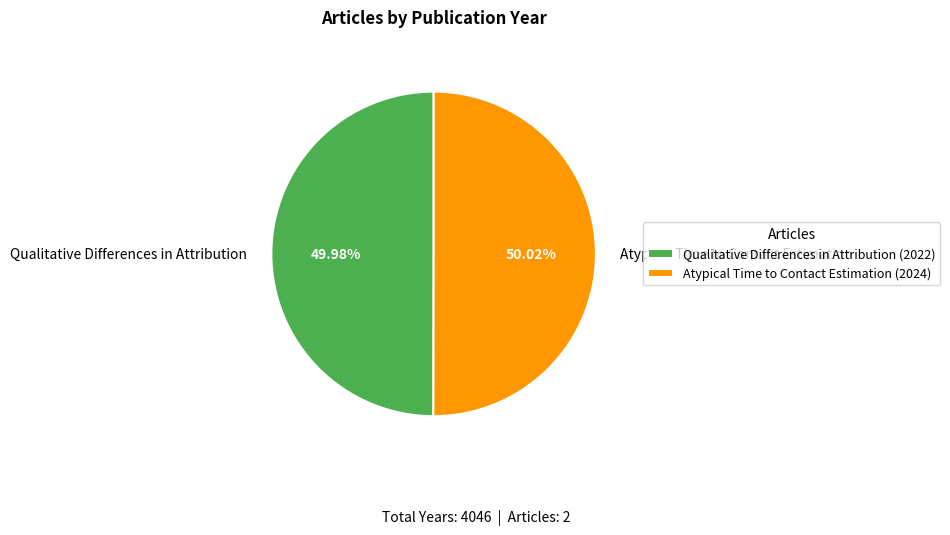

To the nearest percent, what portion does Qualitative Differences in Attribution represent?

50%